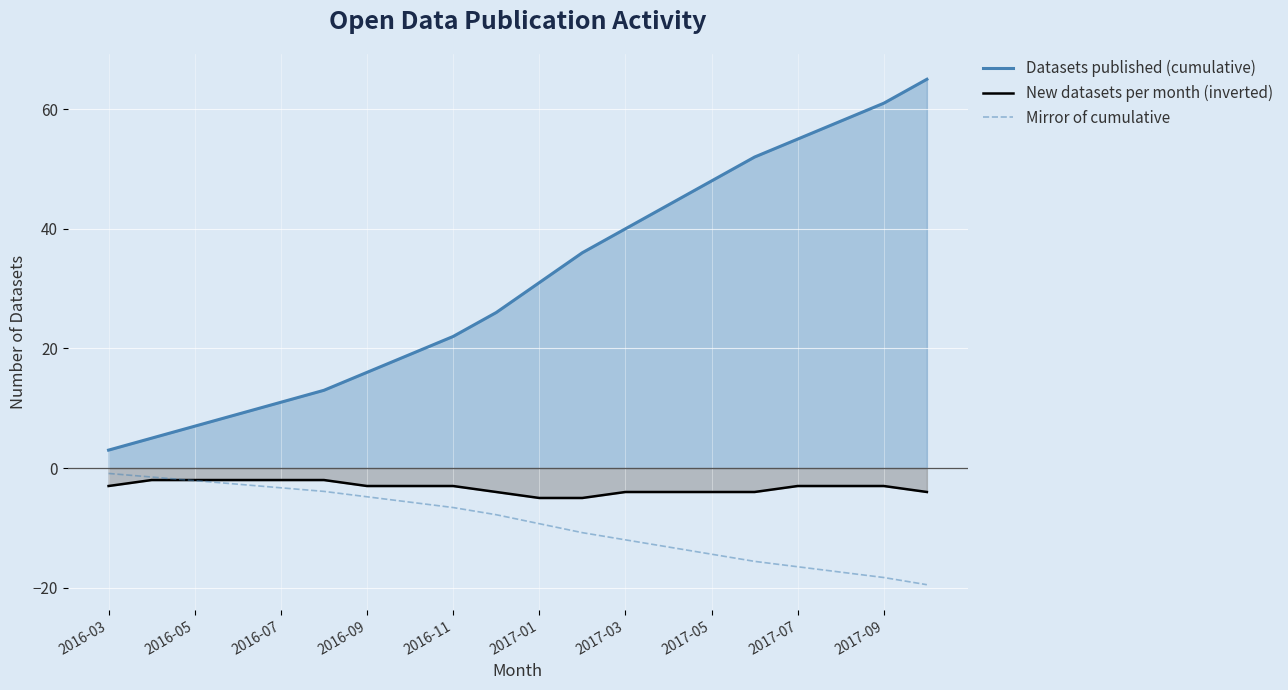

What is the value of the New datasets per month (inverted) point at the 15th from the left?

-4.0